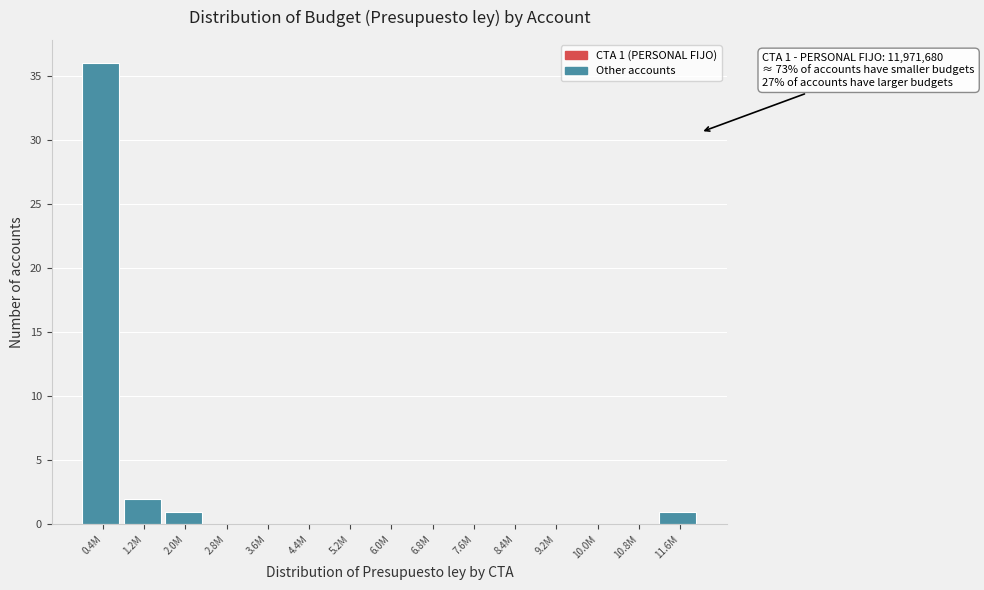

Reading left to right, extract all data points from this chart.

0.4M=36	1.2M=2	2.0M=1	2.8M=0	3.6M=0	4.4M=0	5.2M=0	6.0M=0	6.8M=0	7.6M=0	8.4M=0	9.2M=0	10.0M=0	10.8M=0	11.6M=1